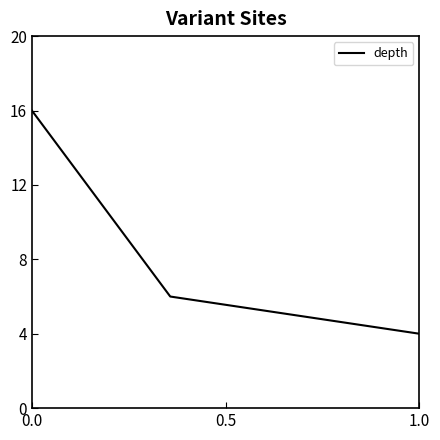

How many values are below 6?

1